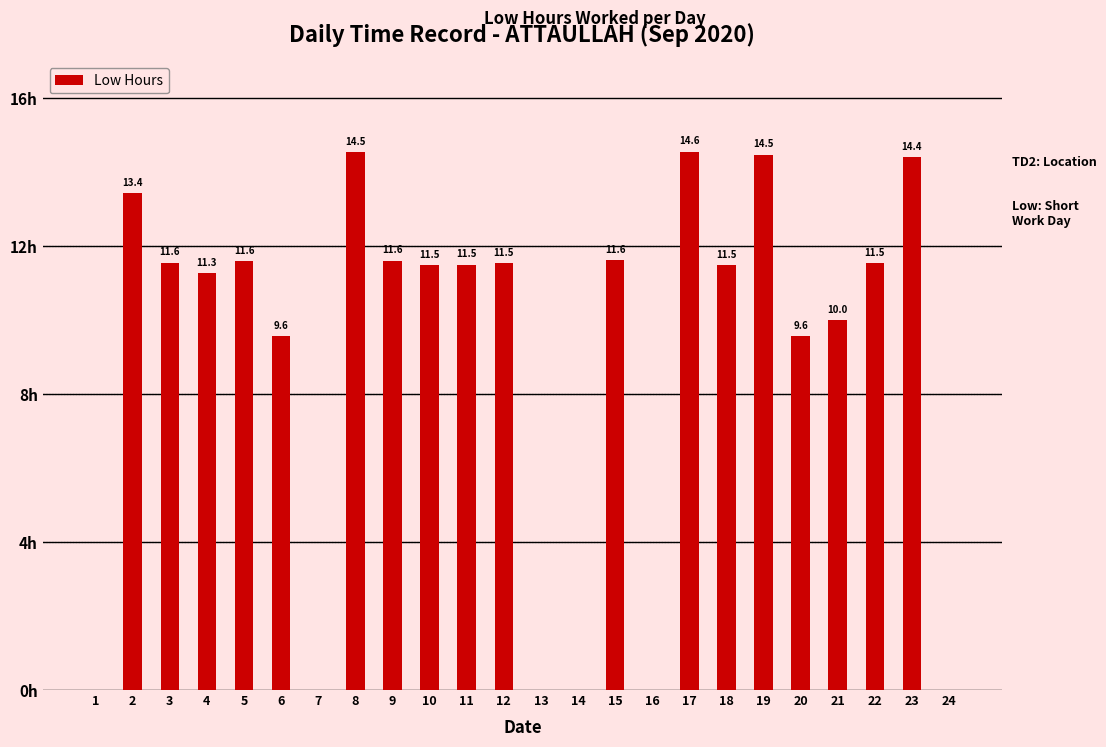

Read the value at 5.

11.6